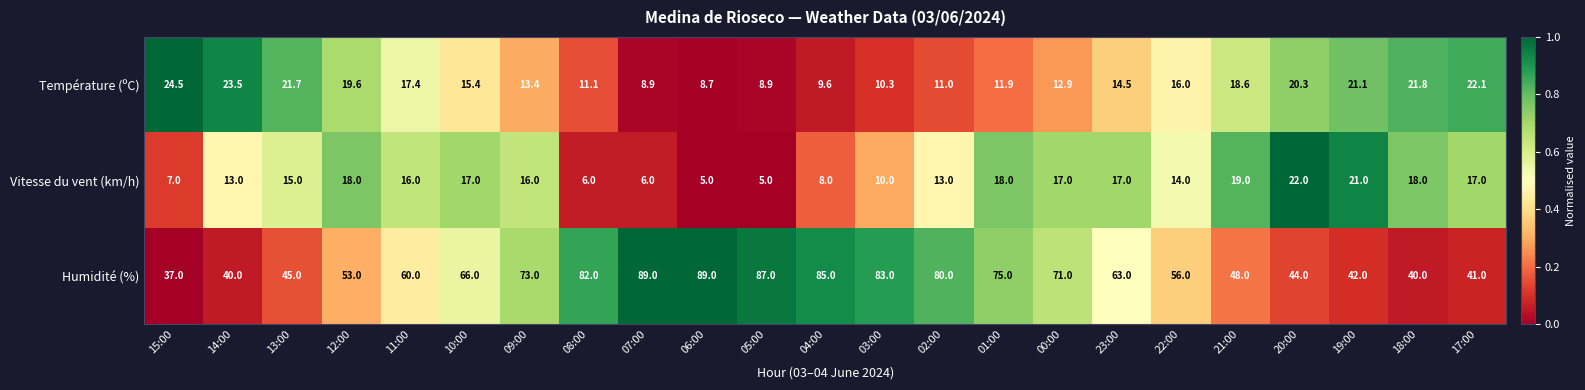

Which series changed the most between 13:00 and 22:00?

Humidité (%)